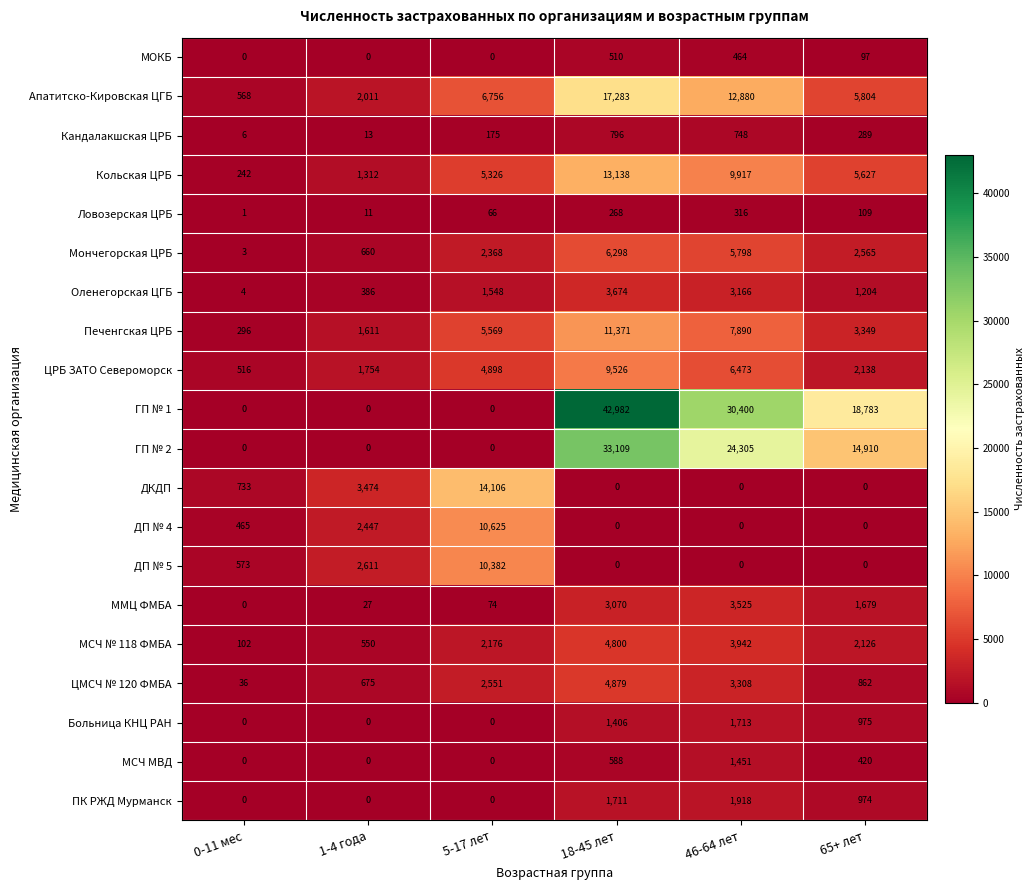

What is the spread (max minus min) of values at 5-17 лет?

14106